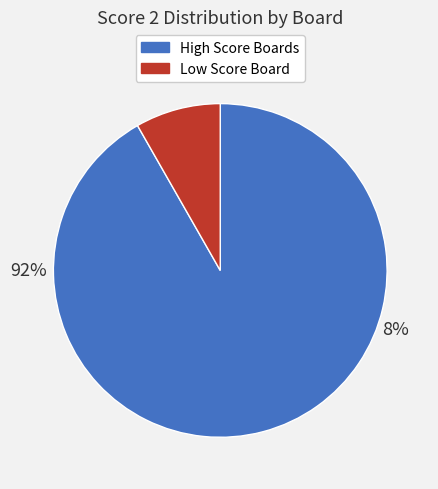

True or false: Board 2 accounts for 8% of the total.

True